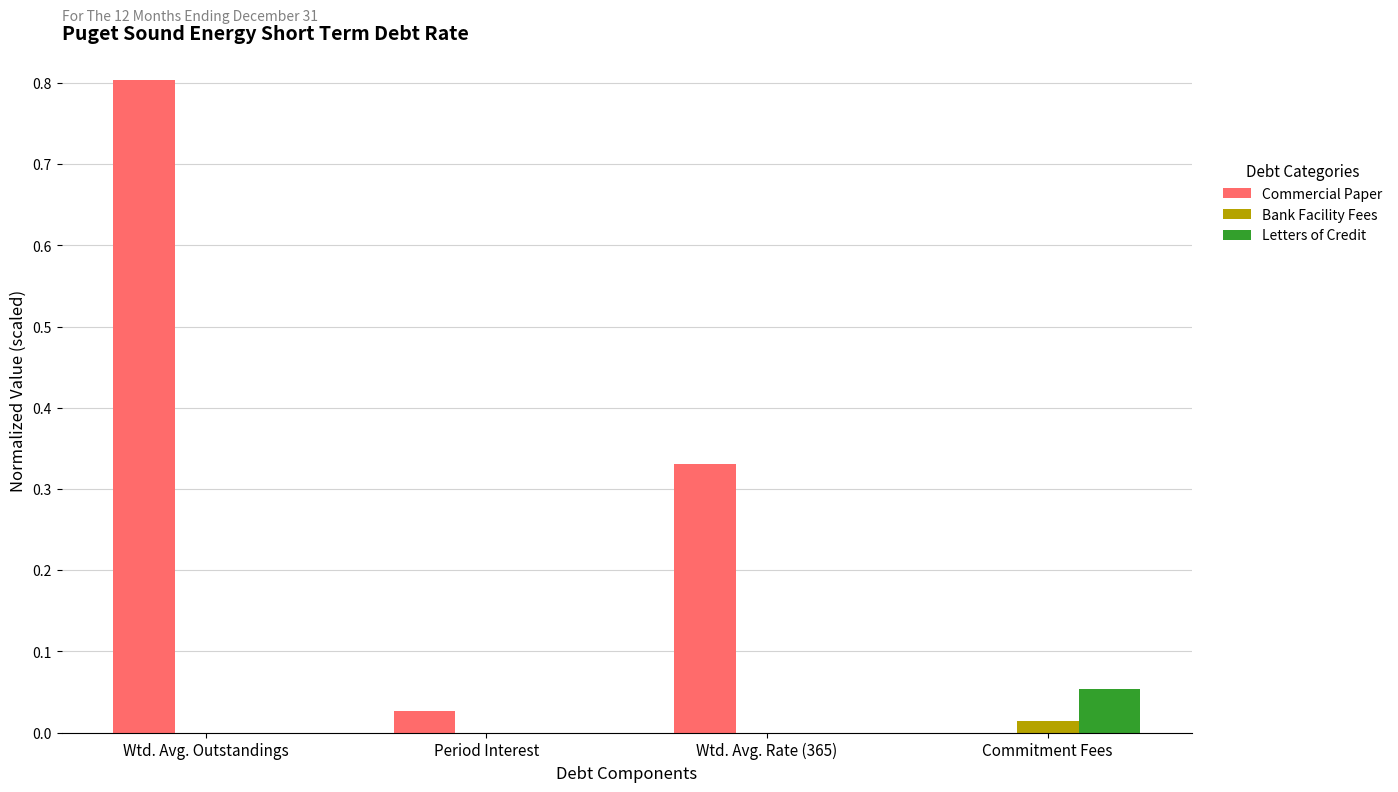

Is the value of Bank Facility Fees at Period Interest greater than the value of Letters of Credit at Commitment Fees?

No